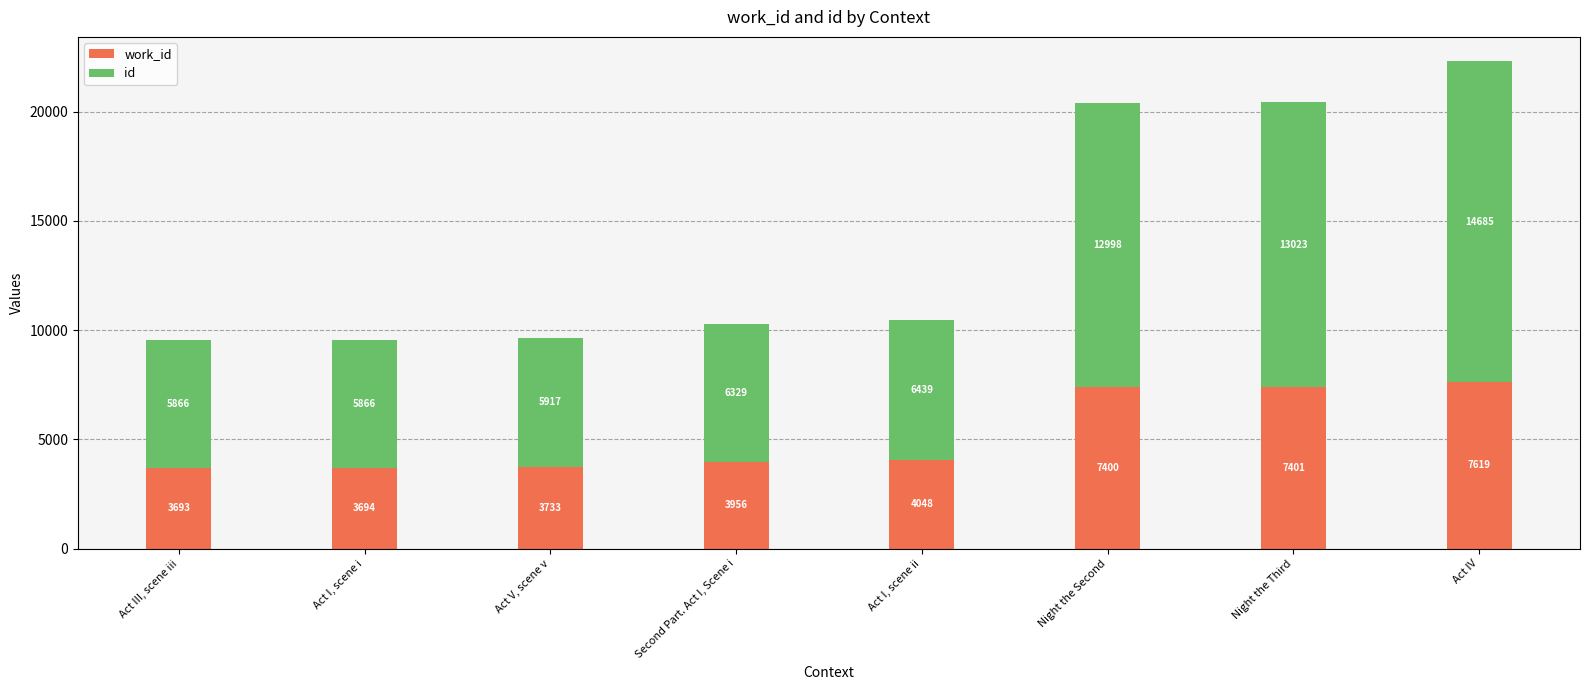

At which category is the sum across all series the highest?

Act IV